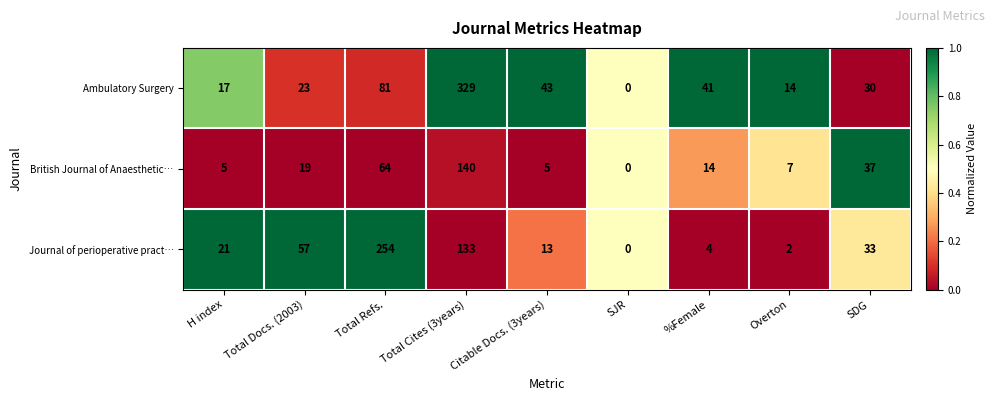

Is the value of Journal of perioperative pract… at SJR greater than the value of Ambulatory Surgery at Total Docs. (2003)?

No